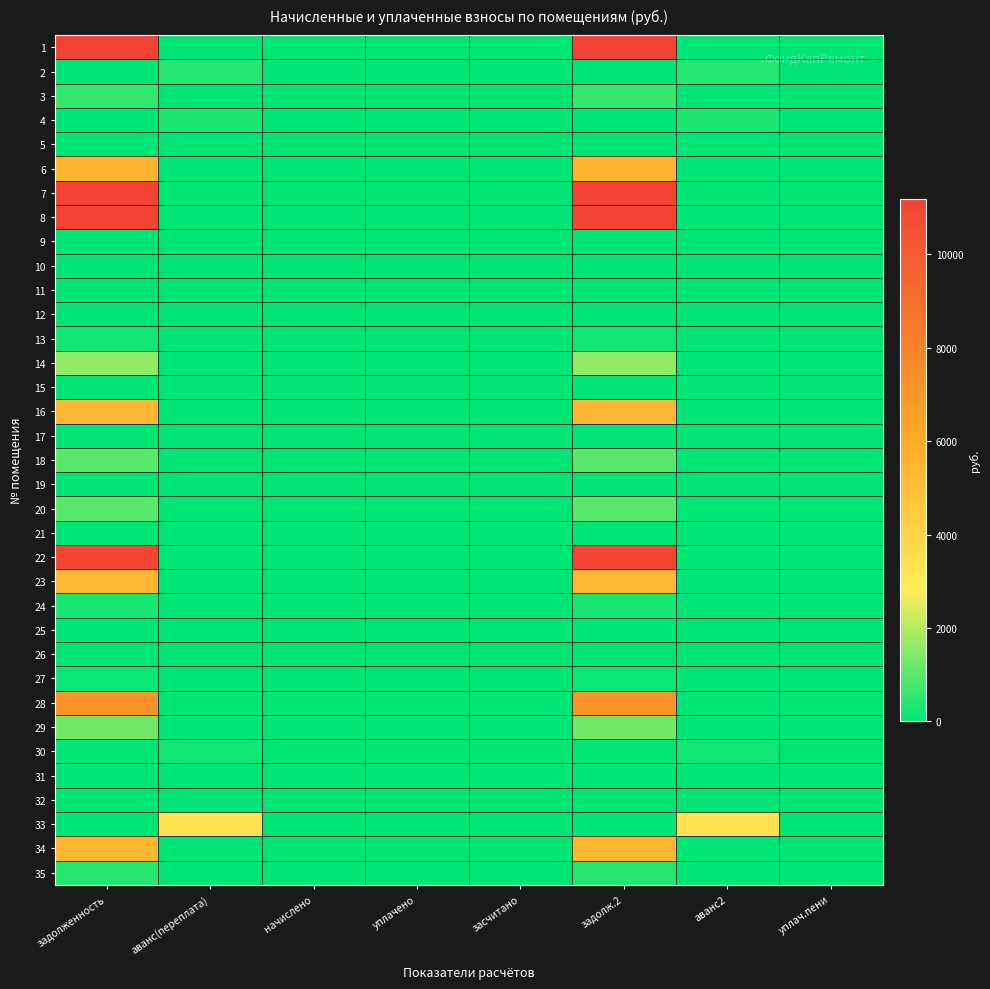

What is the greatest value displayed?

11196.1